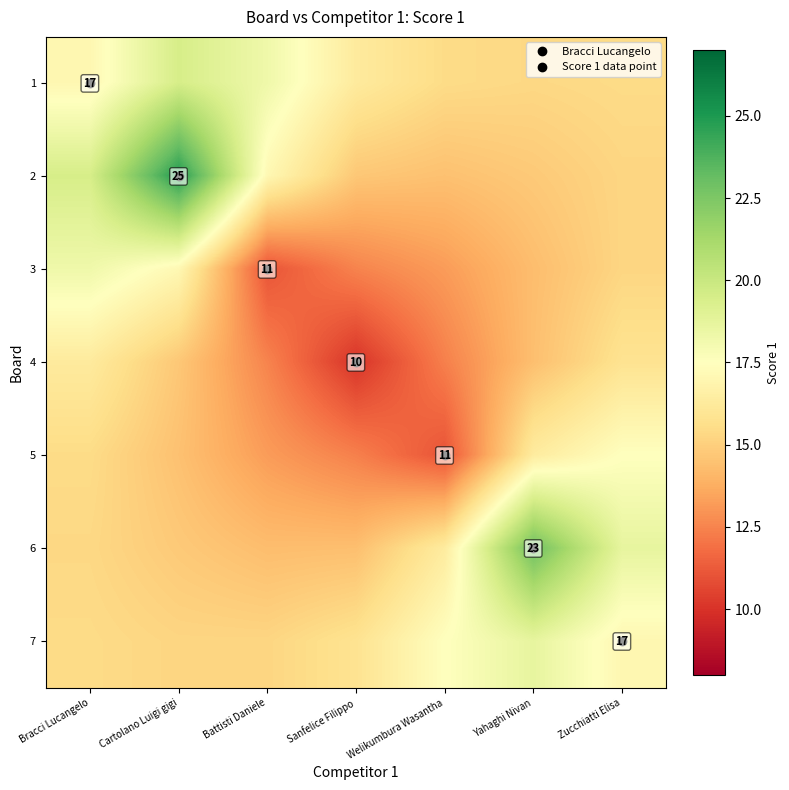

Rank the categories by 5 value from lowest to highest.

Welikumbura Wasantha, Sanfelice Filippo, Battisti Daniele, Cartolano Luigi gigi, Bracci Lucangelo, Yahaghi Nivan, Zucchiatti Elisa